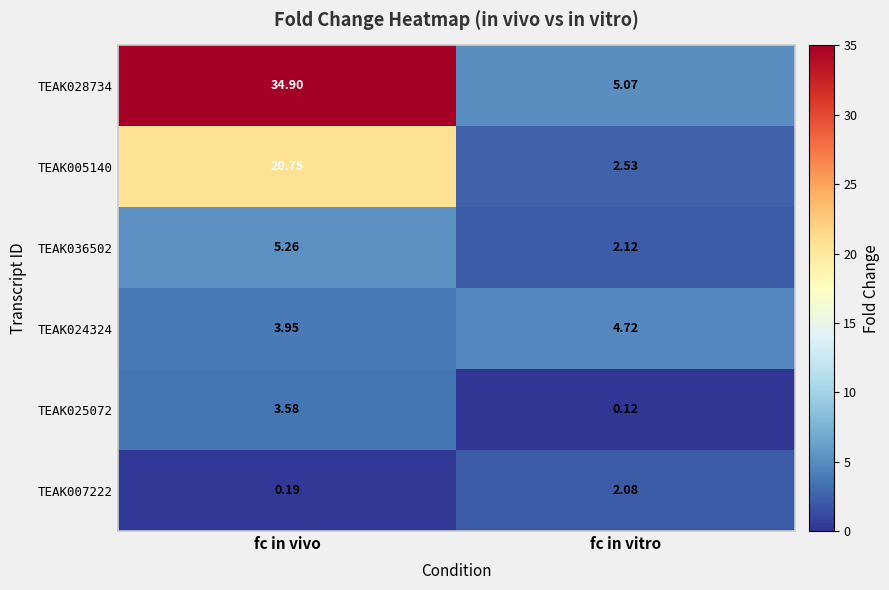

Which series has the largest total across all categories?

TEAK028734